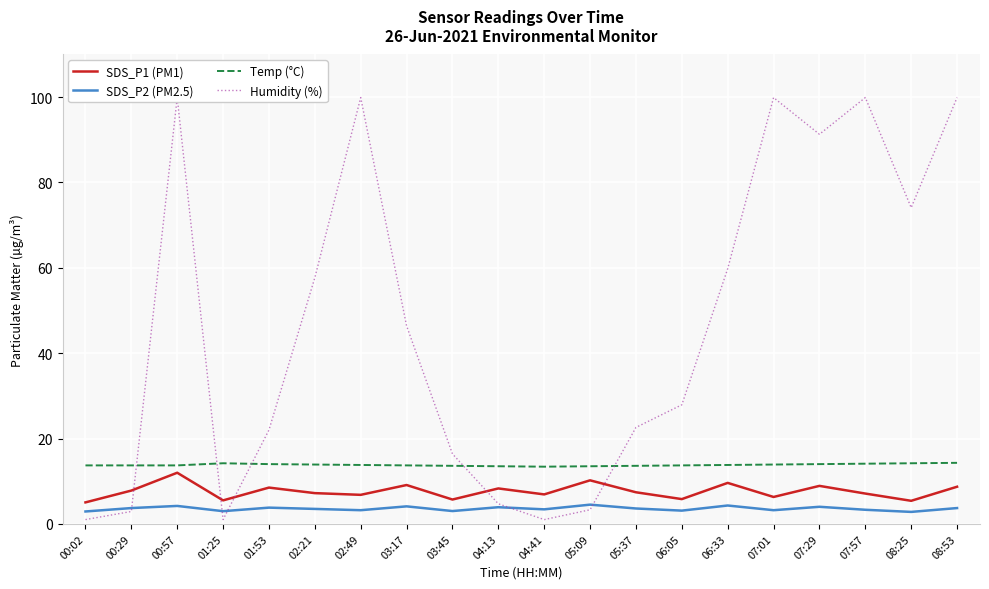

Reading left to right, what are all the values shown in this chart?

SDS_P1 (PM1): 00:02=5.0	00:29=7.8	00:57=12.0	01:25=5.5	01:53=8.5	02:21=7.2	02:49=6.8	03:17=9.1	03:45=5.7	04:13=8.3	04:41=6.9	05:09=10.2	05:37=7.4	06:05=5.8	06:33=9.6	07:01=6.3	07:29=8.9	07:57=7.1	08:25=5.4	08:53=8.7
SDS_P2 (PM2.5): 00:02=2.9	00:29=3.7	00:57=4.2	01:25=3.0	01:53=3.8	02:21=3.5	02:49=3.2	03:17=4.1	03:45=3.0	04:13=3.9	04:41=3.4	05:09=4.5	05:37=3.6	06:05=3.1	06:33=4.3	07:01=3.2	07:29=4.0	07:57=3.3	08:25=2.8	08:53=3.7
Temp (°C): 00:02=13.7	00:29=13.7	00:57=13.7	01:25=14.2	01:53=14.0	02:21=13.9	02:49=13.8	03:17=13.7	03:45=13.6	04:13=13.5	04:41=13.4	05:09=13.5	05:37=13.6	06:05=13.7	06:33=13.8	07:01=13.9	07:29=14.0	07:57=14.1	08:25=14.2	08:53=14.3
Humidity (%): 00:02=1.0	00:29=2.9	00:57=99.9	01:25=1.0	01:53=22.0	02:21=57.7	02:49=99.9	03:17=46.4	03:45=16.4	04:13=4.7	04:41=1.0	05:09=3.3	05:37=22.6	06:05=27.9	06:33=59.8	07:01=99.9	07:29=91.3	07:57=99.9	08:25=74.1	08:53=99.9